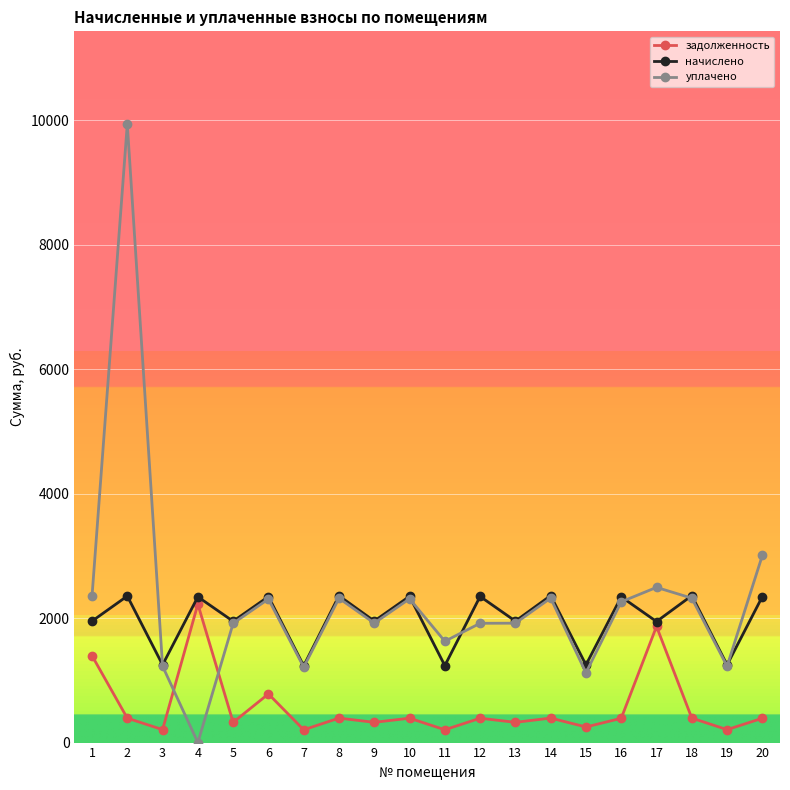

True or false: уплачено has a value of 2493.8 at 17.

True